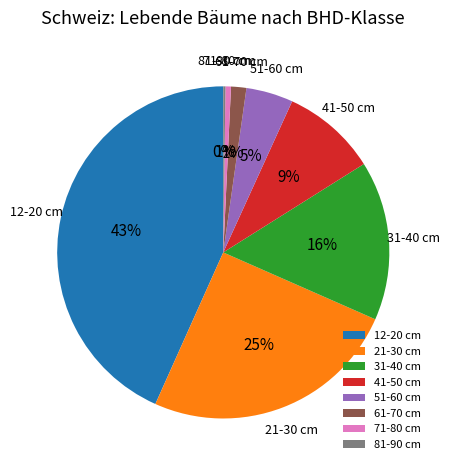

Which category has the biggest portion of the pie?

12-20 cm